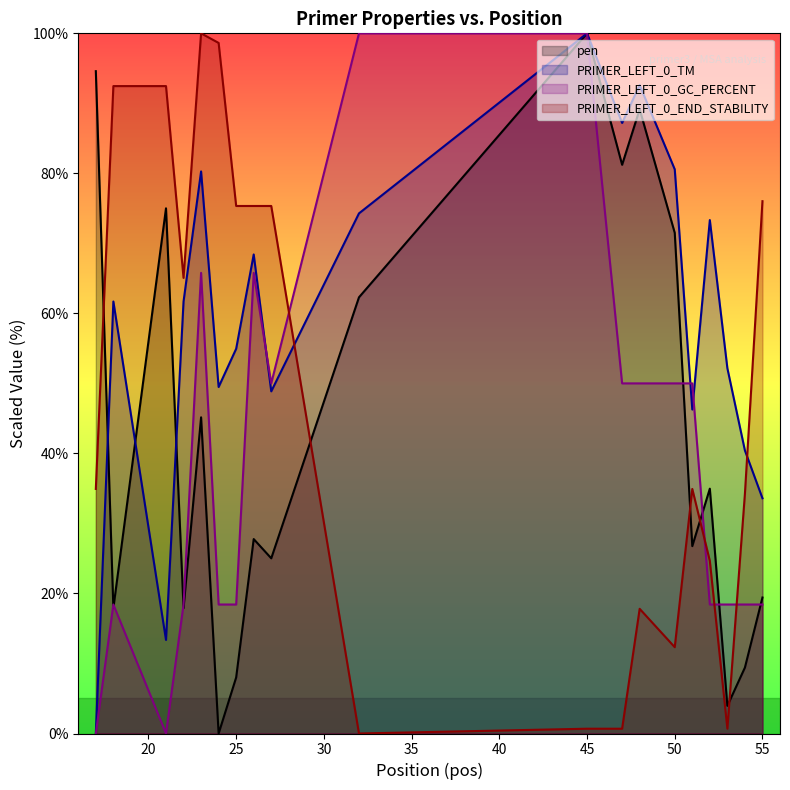

How many intersections are there between PRIMER_LEFT_0_GC_PERCENT (line) and PRIMER_LEFT_0_TM (line)?

3